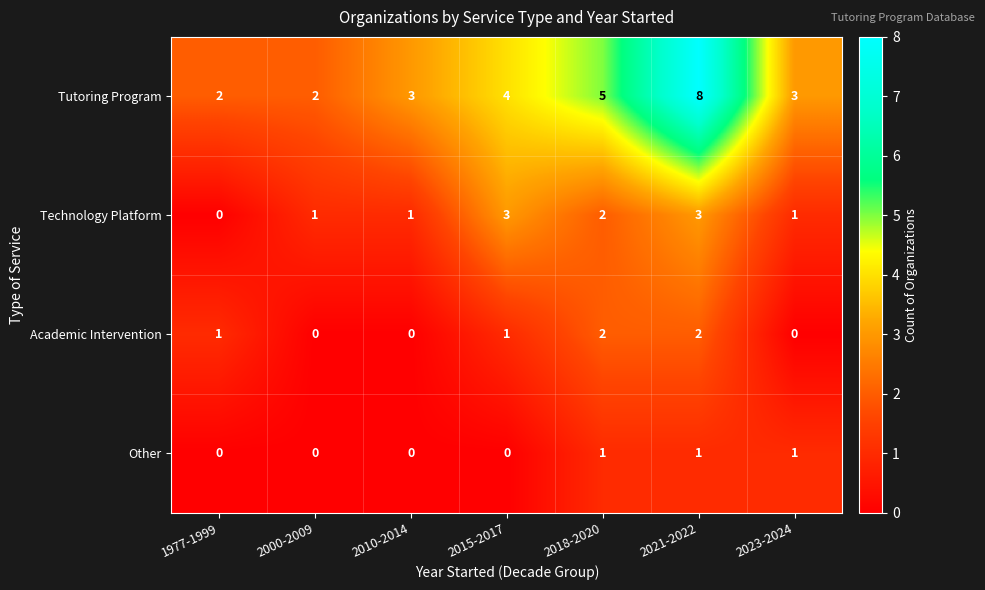

Reading right to left, transcribe all the data shown in this chart.

Tutoring Program: 2023-2024=3	2021-2022=8	2018-2020=5	2015-2017=4	2010-2014=3	2000-2009=2	1977-1999=2
Technology Platform: 2023-2024=1	2021-2022=3	2018-2020=2	2015-2017=3	2010-2014=1	2000-2009=1	1977-1999=0
Academic Intervention: 2023-2024=0	2021-2022=2	2018-2020=2	2015-2017=1	2010-2014=0	2000-2009=0	1977-1999=1
Other: 2023-2024=1	2021-2022=1	2018-2020=1	2015-2017=0	2010-2014=0	2000-2009=0	1977-1999=0